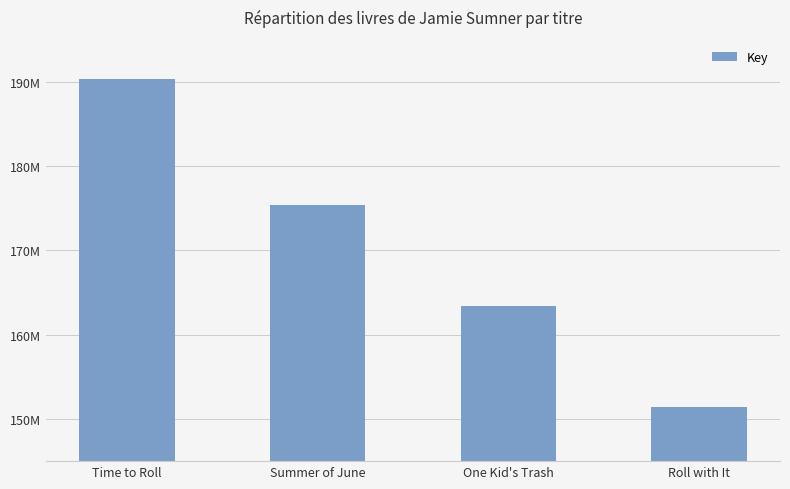

What position from the left is Time to Roll?

1